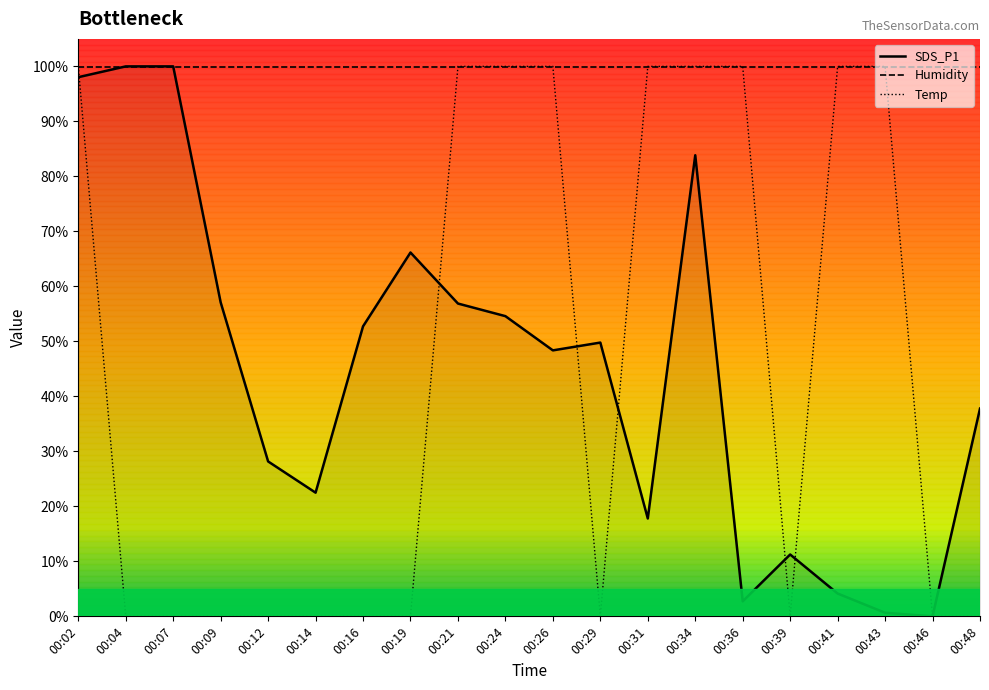

What is the difference between the maximum and minimum values in the SDS_P1 series?

100.0